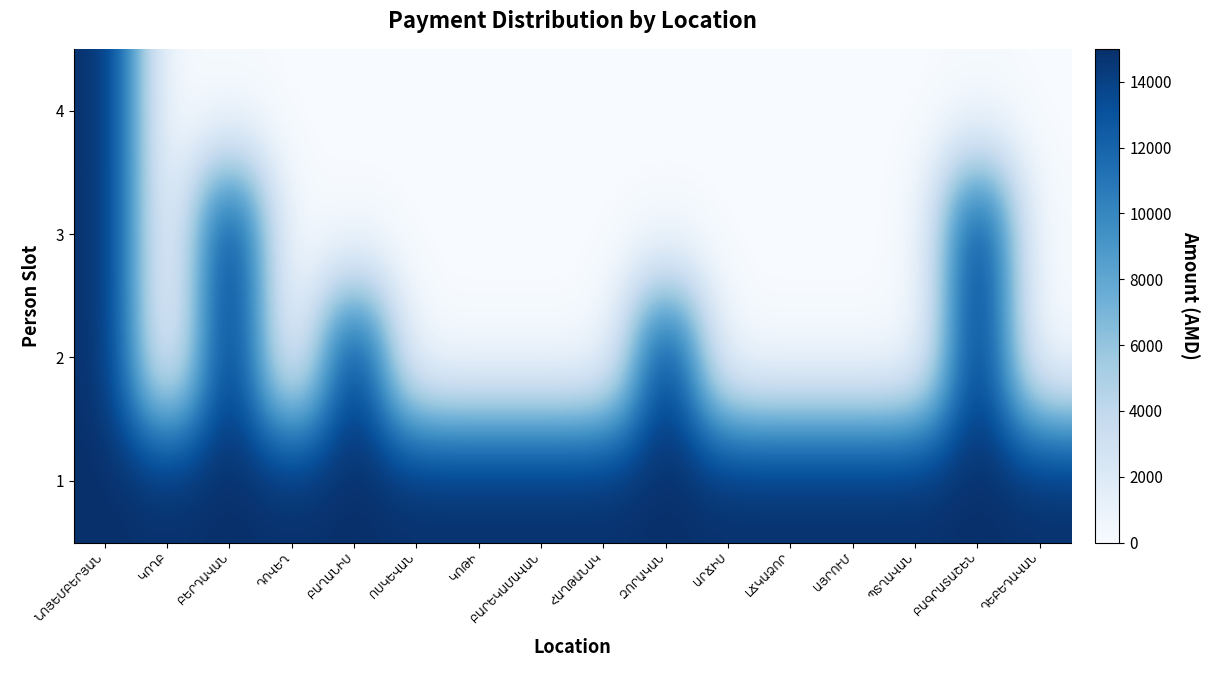

Which category has the lowest value in the 2 series?

ԿՈՂԲ